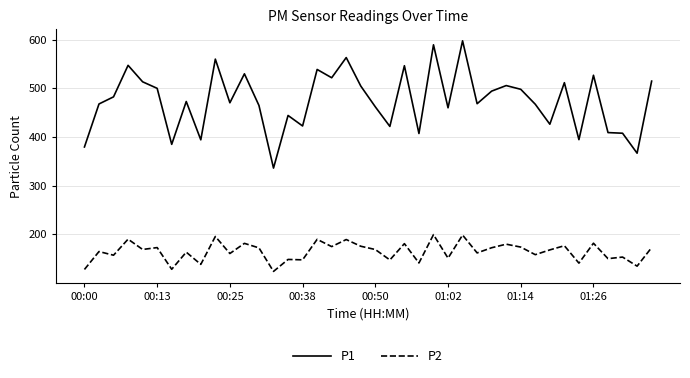

Rank the series by their maximum value, from lowest to highest.

P2, P1